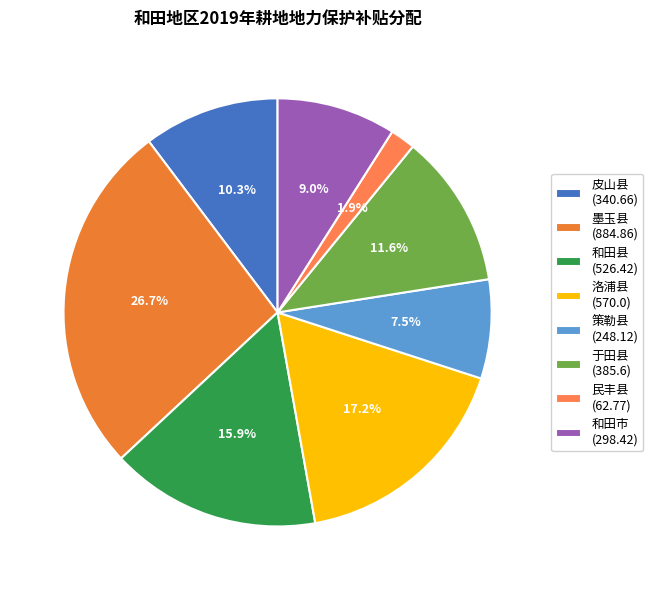

Is 于田县 the majority of the pie?

No